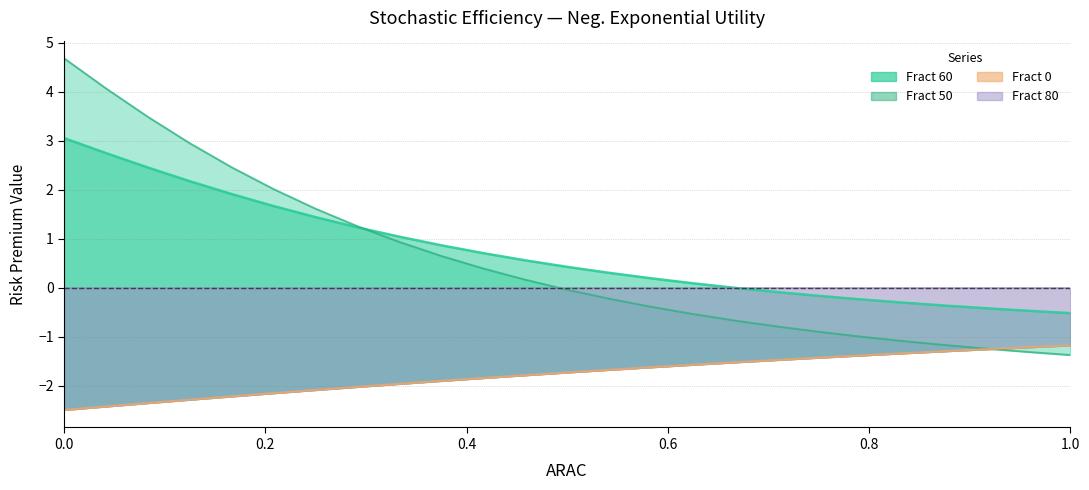

At how many categories does at least one series exceed 3?

3